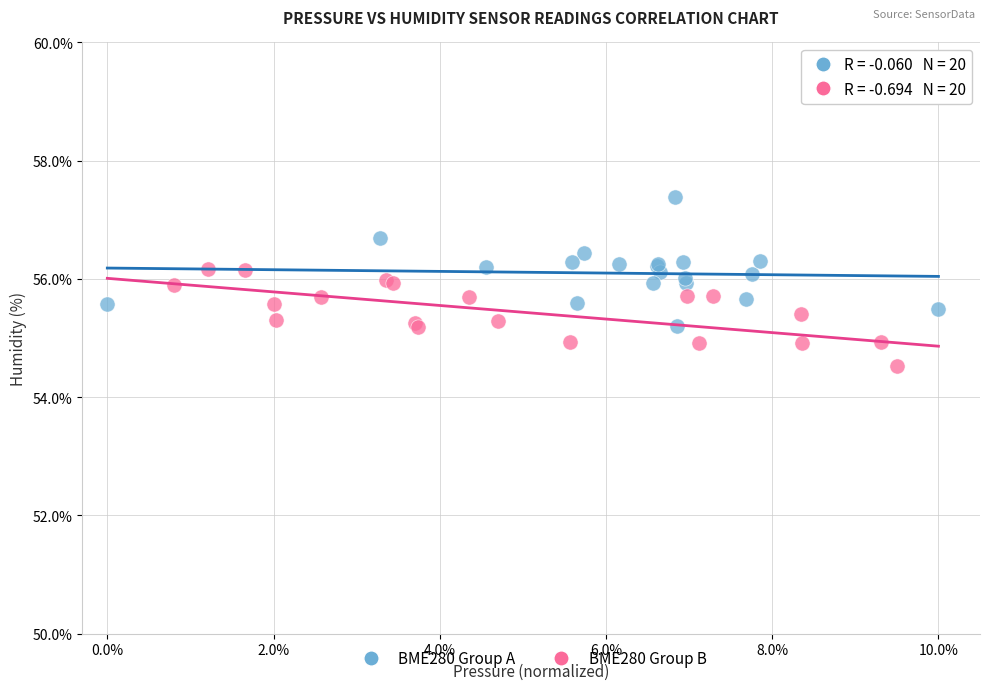

What are all the series names shown in the legend?

BME280 Group A, BME280 Group B